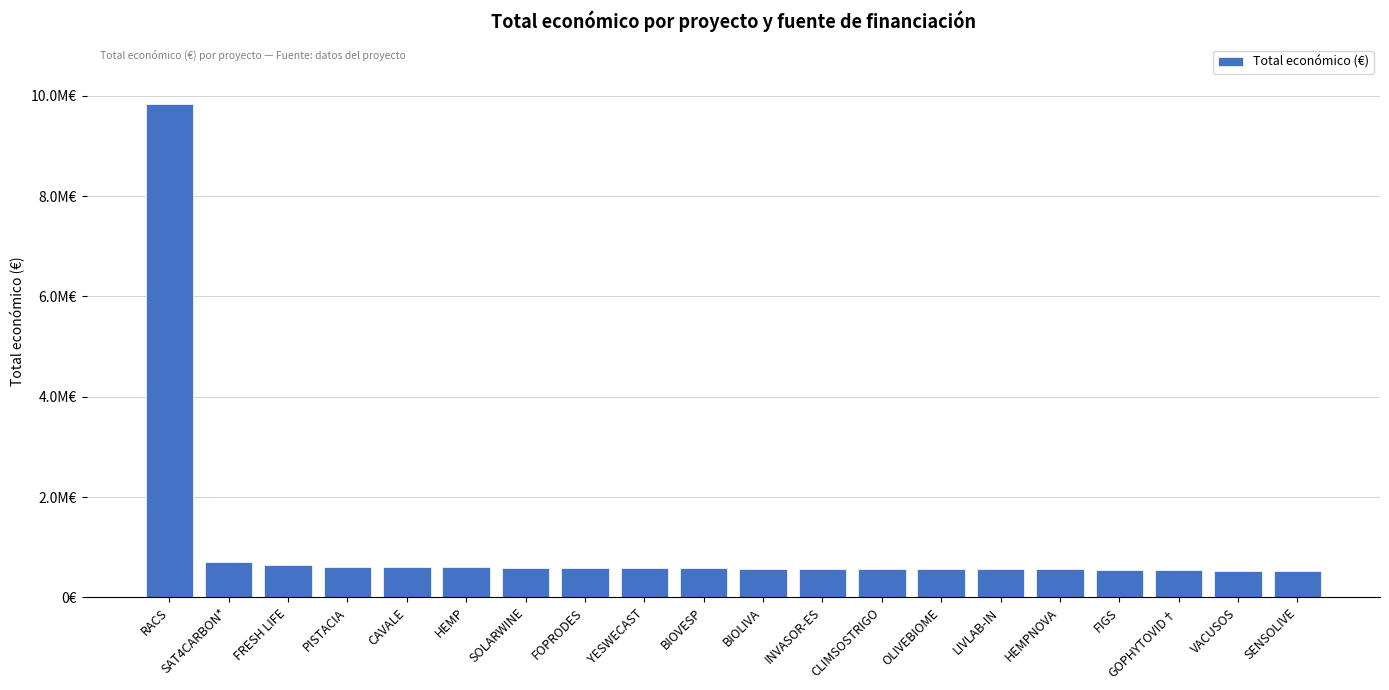

Rank the categories by value from highest to lowest.

RACS, SAT4CARBON*, FRESH LIFE, PISTACIA, CAVALE, HEMP, SOLARWINE, FOPRODES, YESWECAST, BIOVESP, BIOLIVA, INVASOR-ES, CLIMSOSTRIGO, OLIVEBIOME, LIVLAB-IN, HEMPNOVA, FIGS, GOPHYTOVID†, VACUSOS, SENSOLIVE